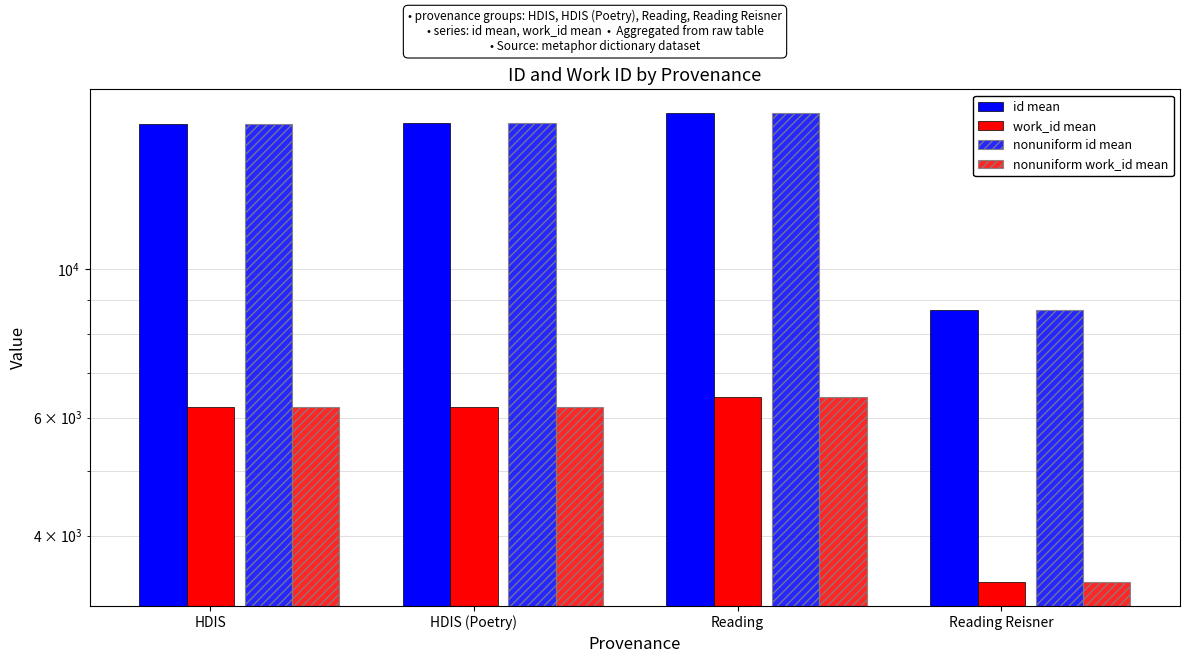

What is the difference between the maximum and minimum values in the nonuniform id mean series?

8415.0